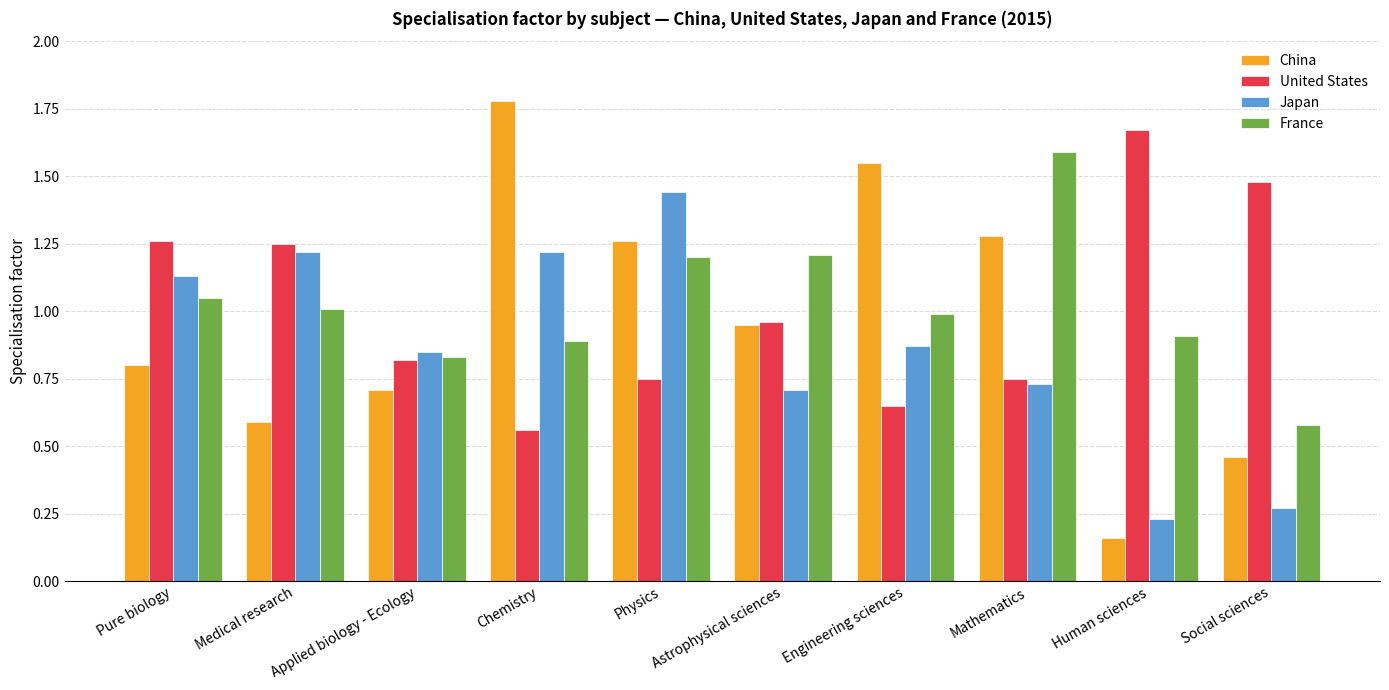

At which label does France reach its peak?

Mathematics